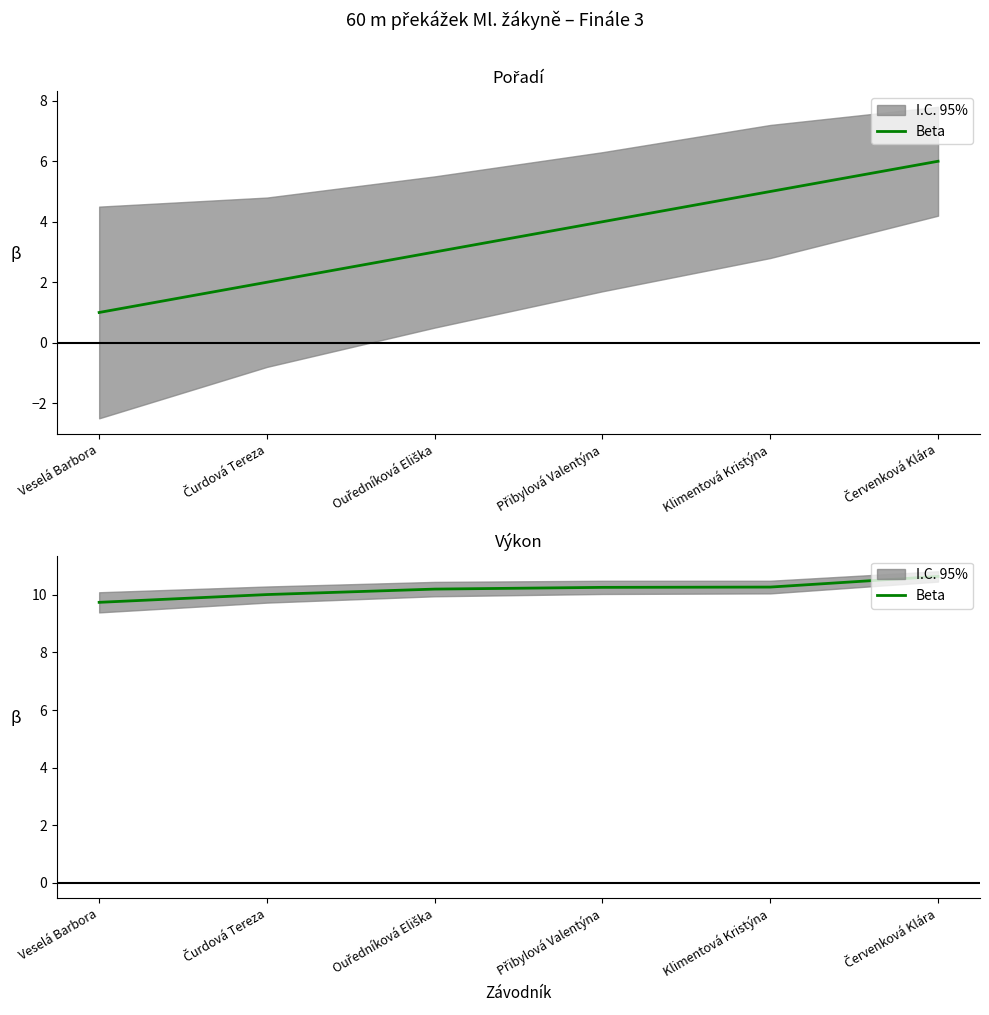

The chart shows a value of 10.6 at Červenková Klára. True or false?

True